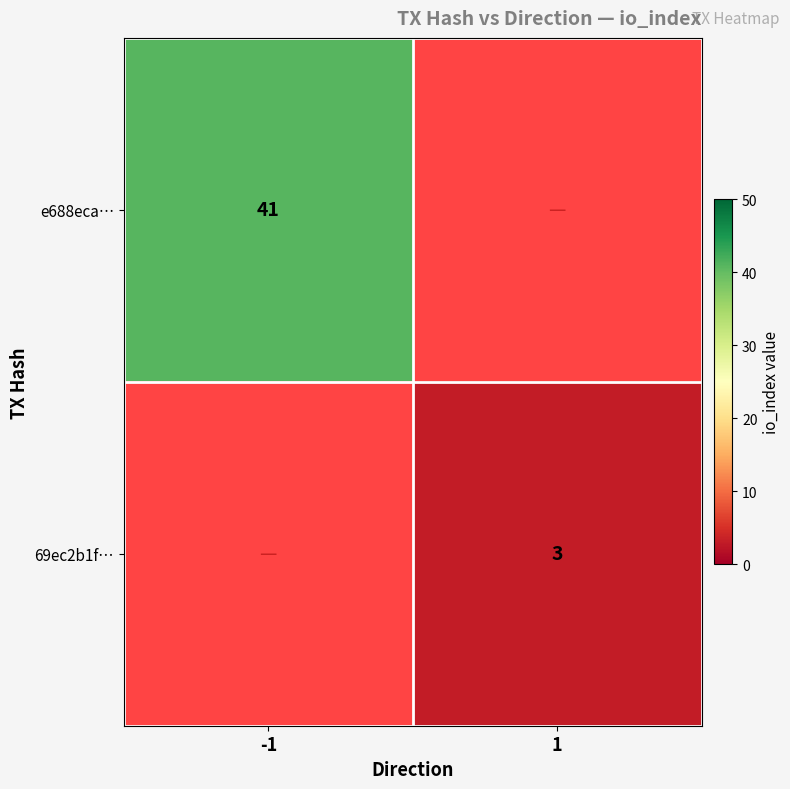

The 69ec2b1f… series shows 3 at 1. True or false?

True